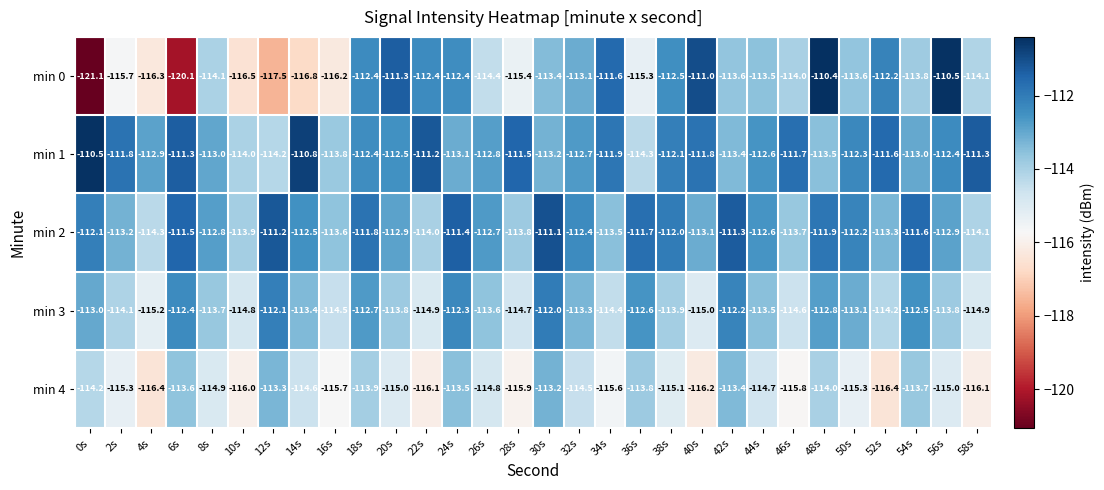

Which series has the largest total across all categories?

min 1